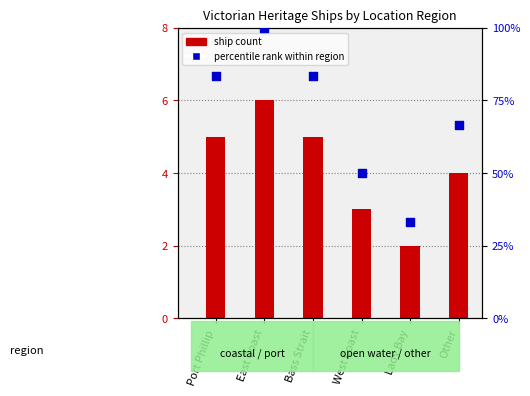

What are all the series names shown in the legend?

ship count, percentile rank within region